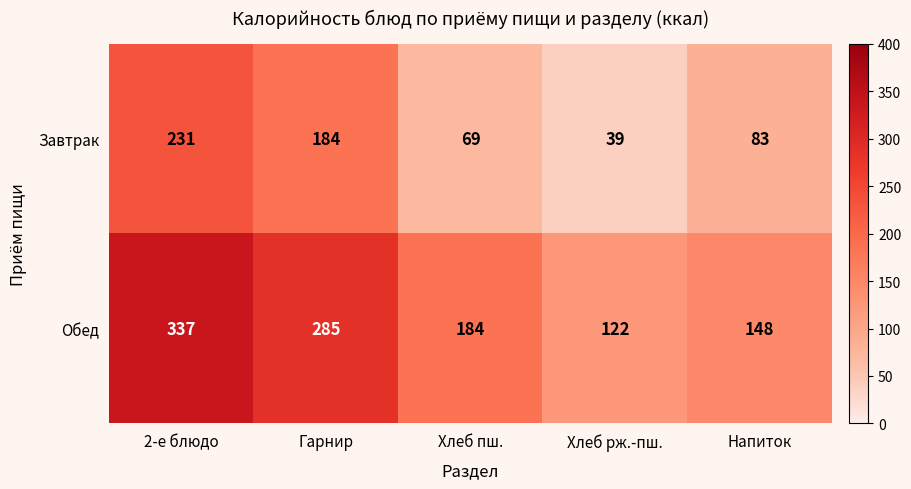

Reading left to right, transcribe all the data shown in this chart.

Завтрак: 231	184	69	39	83
Обед: 337	285	184	122	148